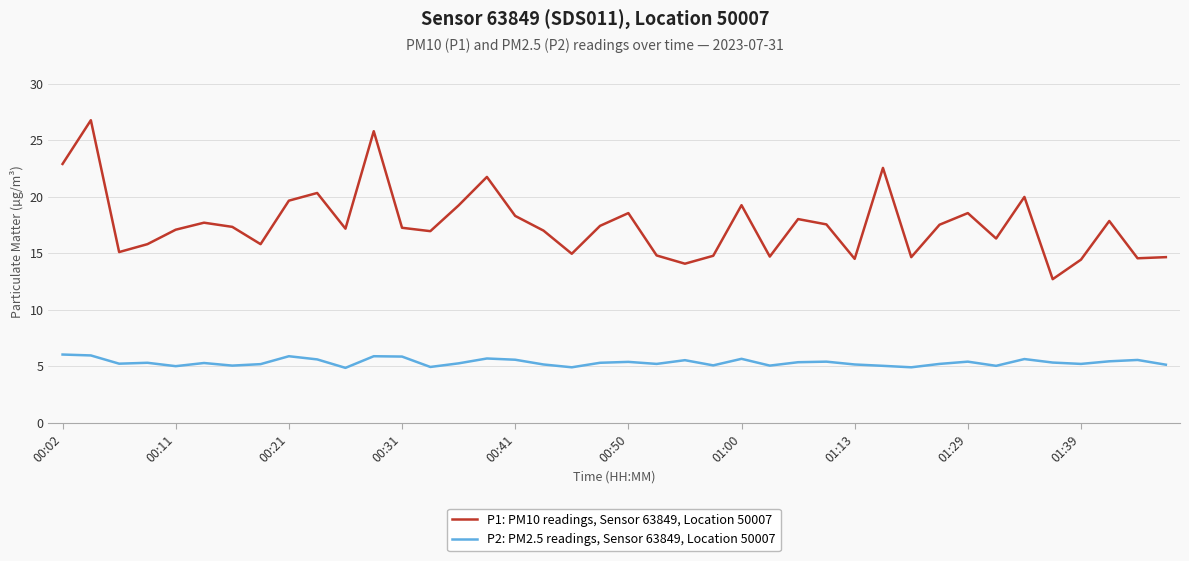

Which series has the largest range (max minus min)?

P1: PM10 readings, Sensor 63849, Location 50007